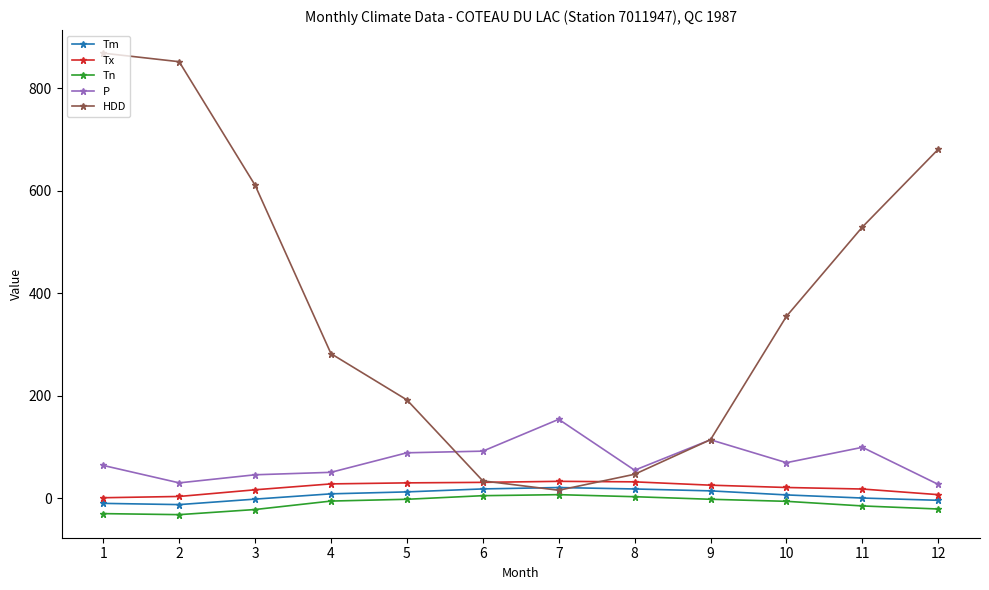

Count the number of data series in this chart.

5